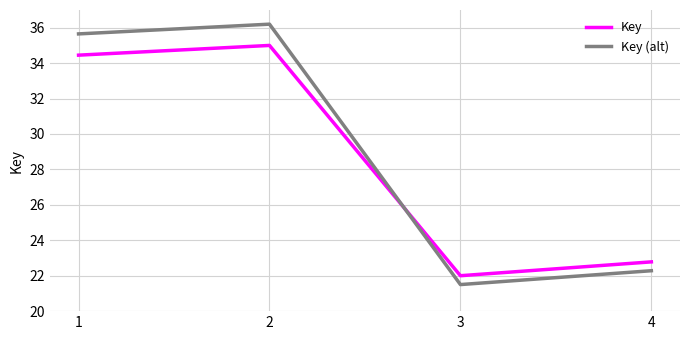

Rank the categories by Key (alt) value from lowest to highest.

3, 4, 1, 2